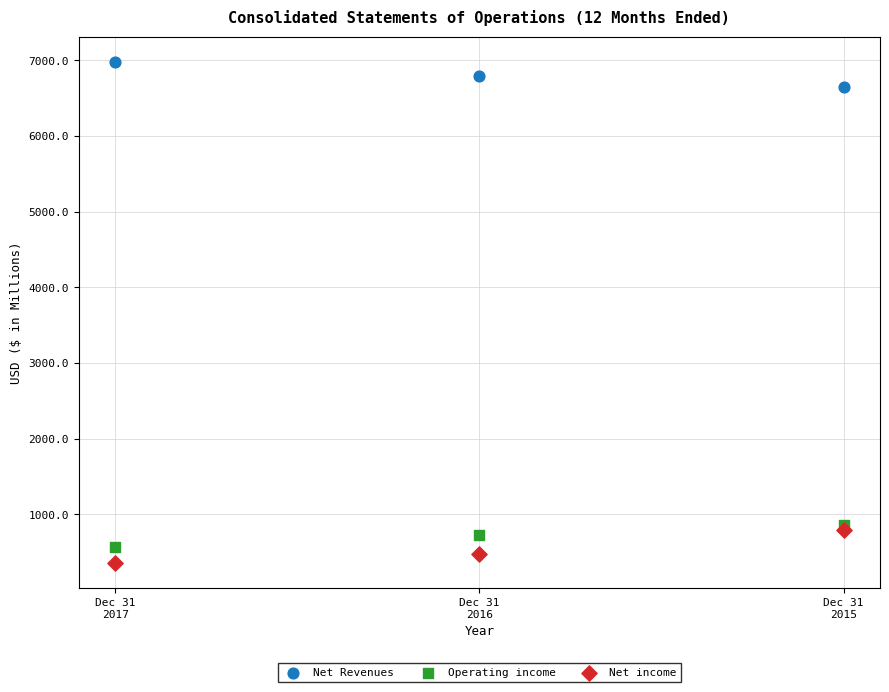

Which series reaches the maximum Y coordinate?

Net Revenues